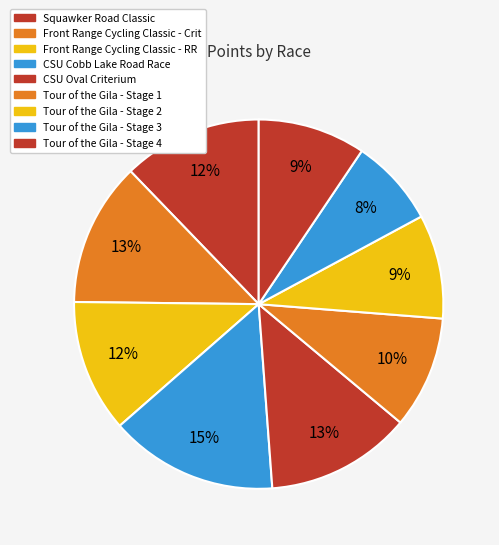

Rank the categories by value from highest to lowest.

CSU Cobb Lake Road Race, CSU Oval Criterium, Front Range Cycling Classic - Crit, Squawker Road Classic, Front Range Cycling Classic - RR, Tour of the Gila - Stage 1, Tour of the Gila - Stage 4, Tour of the Gila - Stage 2, Tour of the Gila - Stage 3